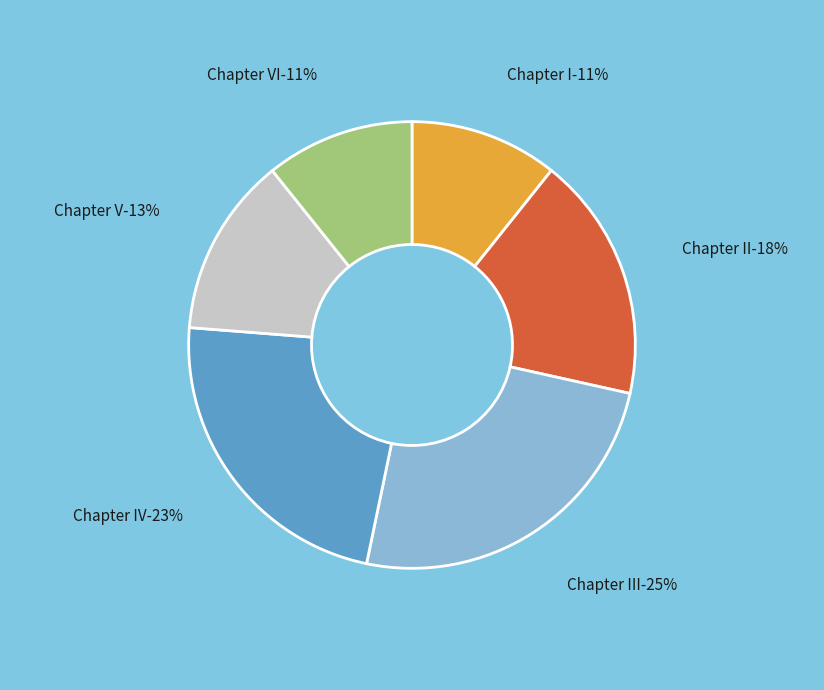

What is the smallest slice in the pie chart?

Chapter I